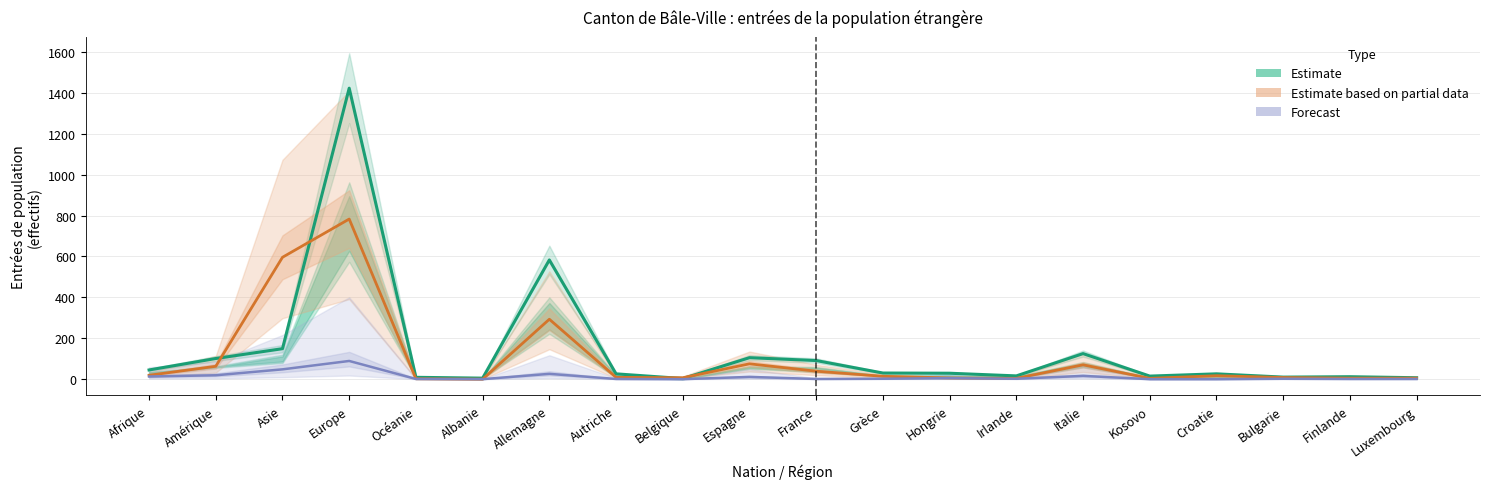

Where does the Estimate based on partial data series first go above 14?

Afrique